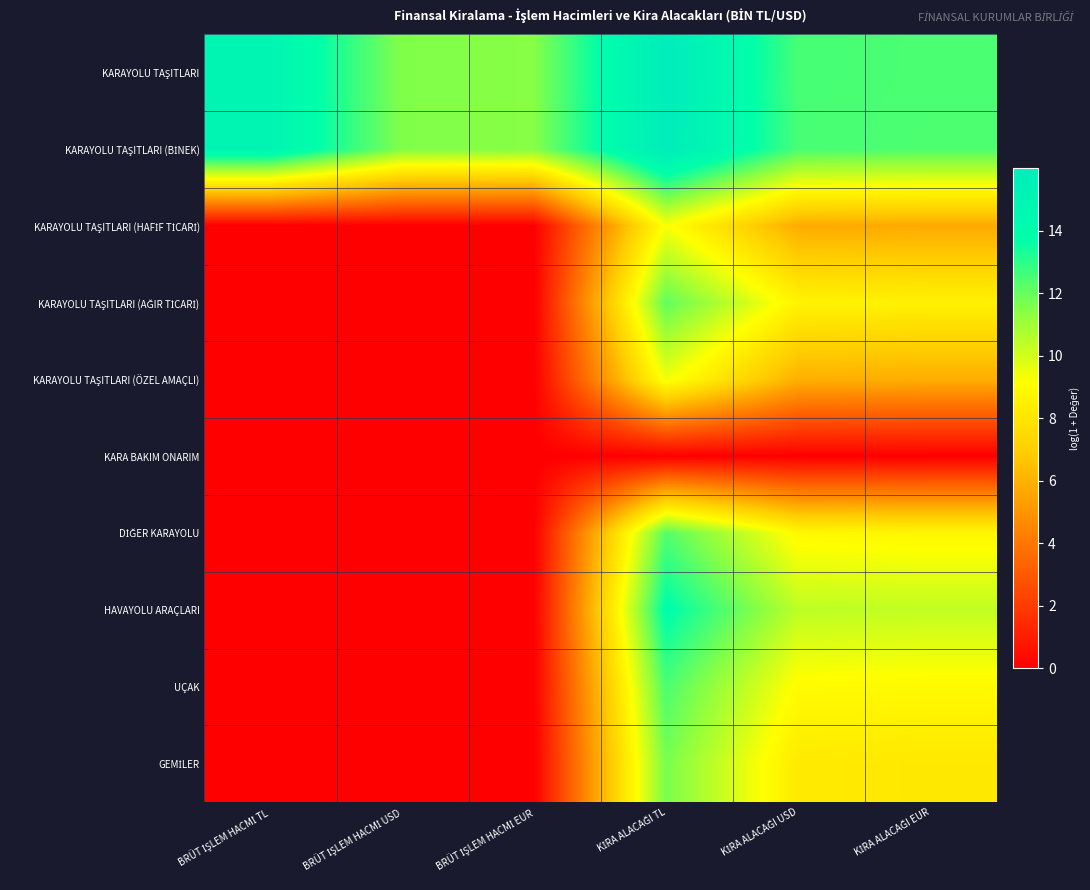

How many distinct data groups are displayed?

10